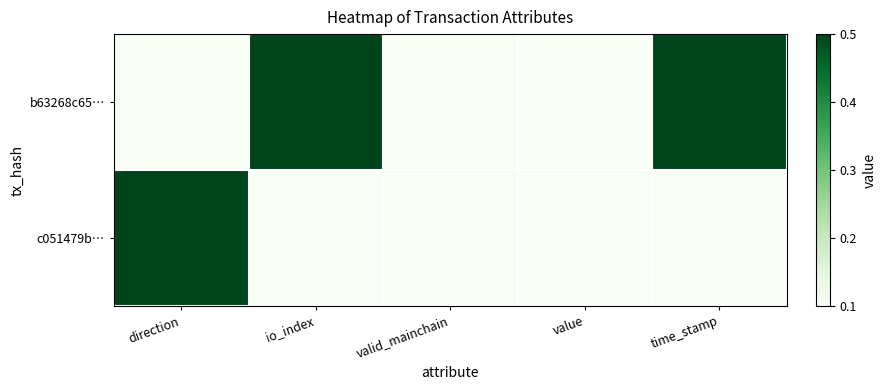

Rank the series by their average value, from lowest to highest.

c051479b…, b63268c65…